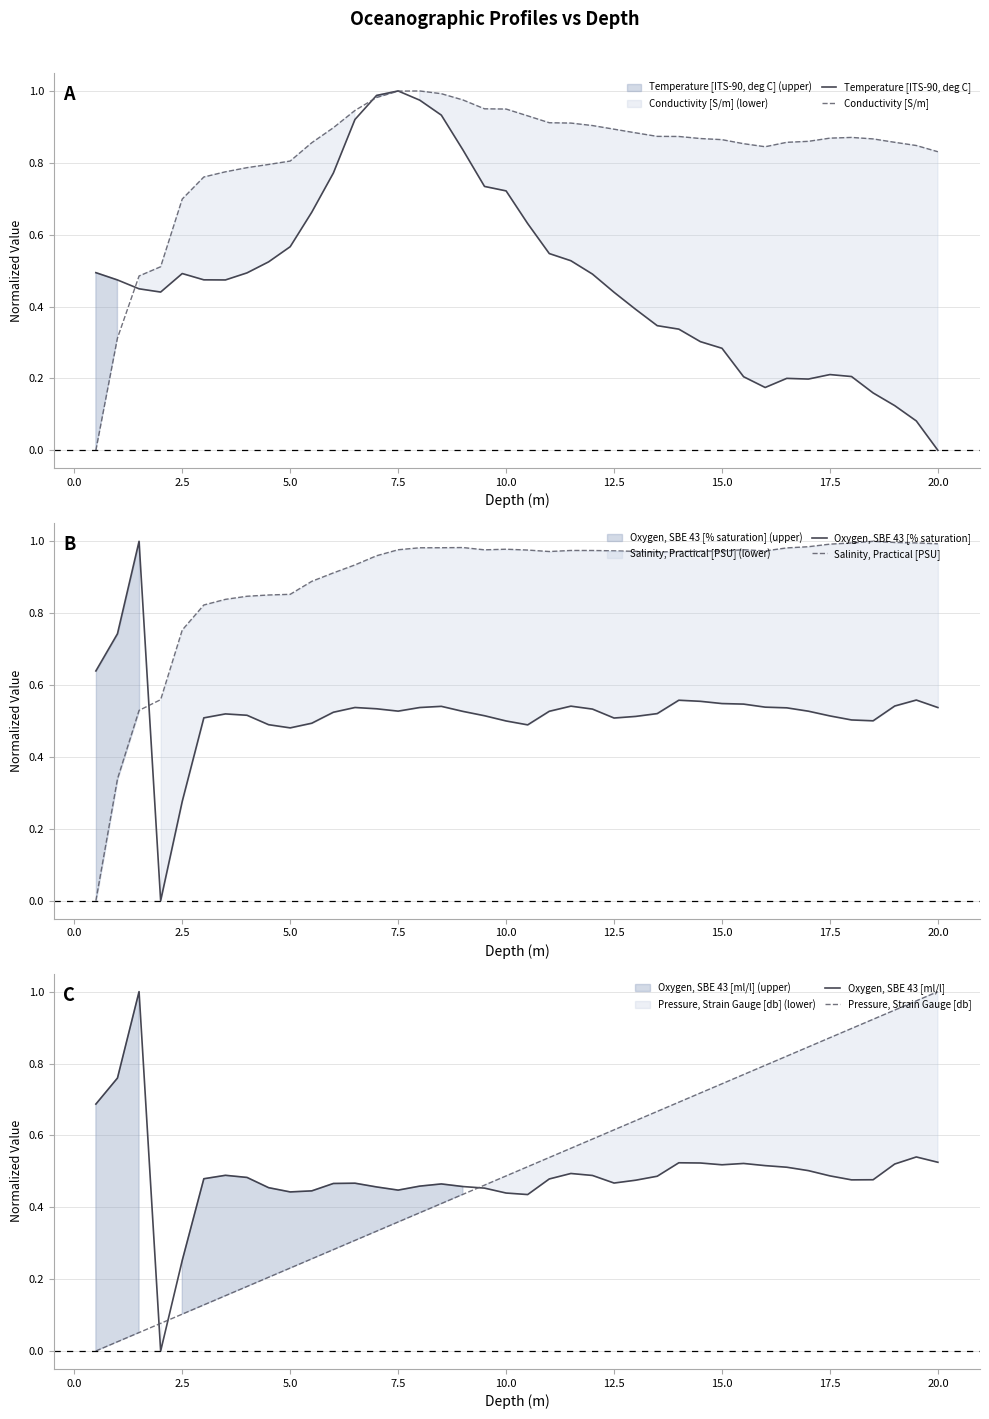

Which category has the lowest value in the Temperature [ITS-90, deg C] series?

20.0